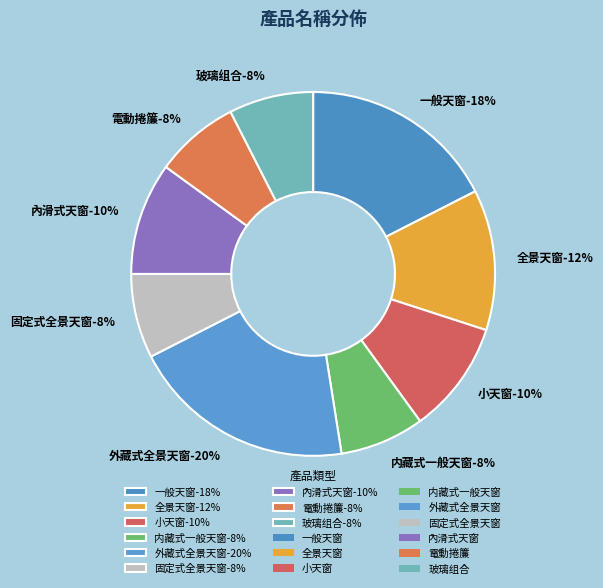

True or false: 內滑式天窗 accounts for 1% of the total.

False